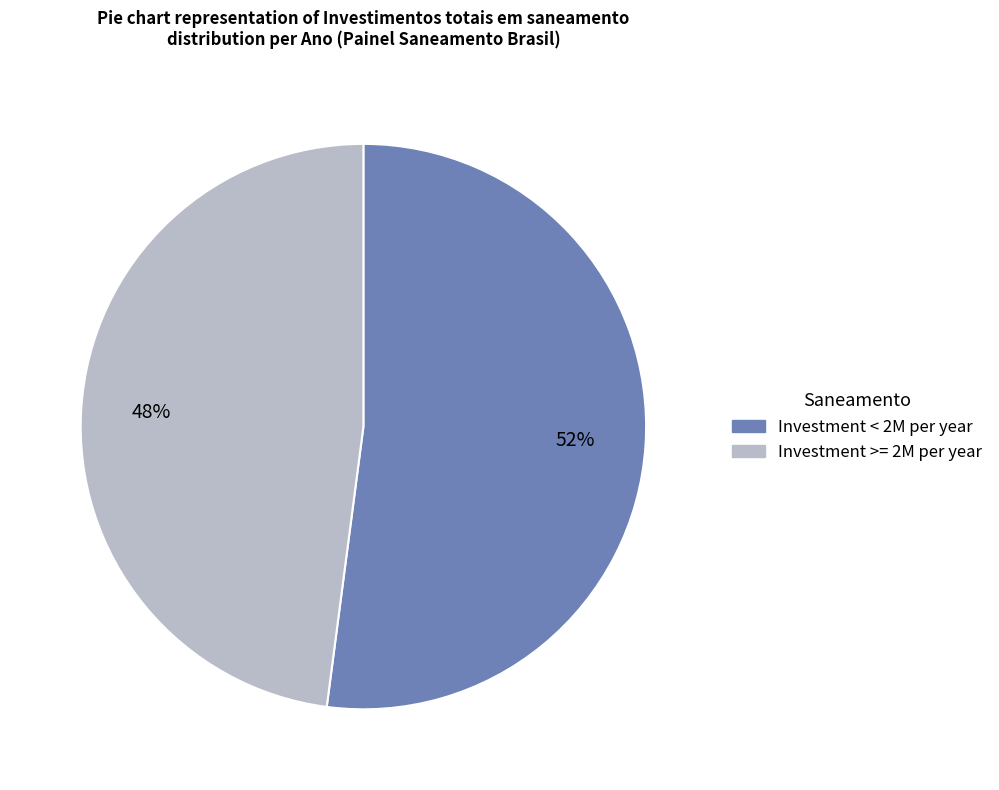

Is there a majority slice in this chart?

Yes